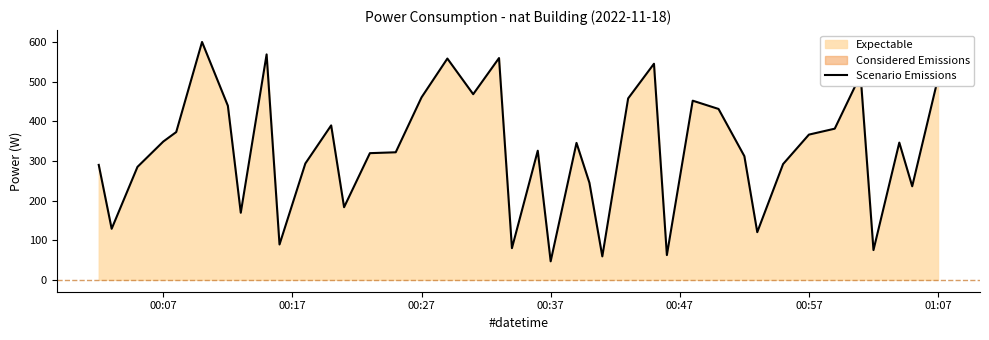

What is the minimum value for Scenario Emissions?

46.7